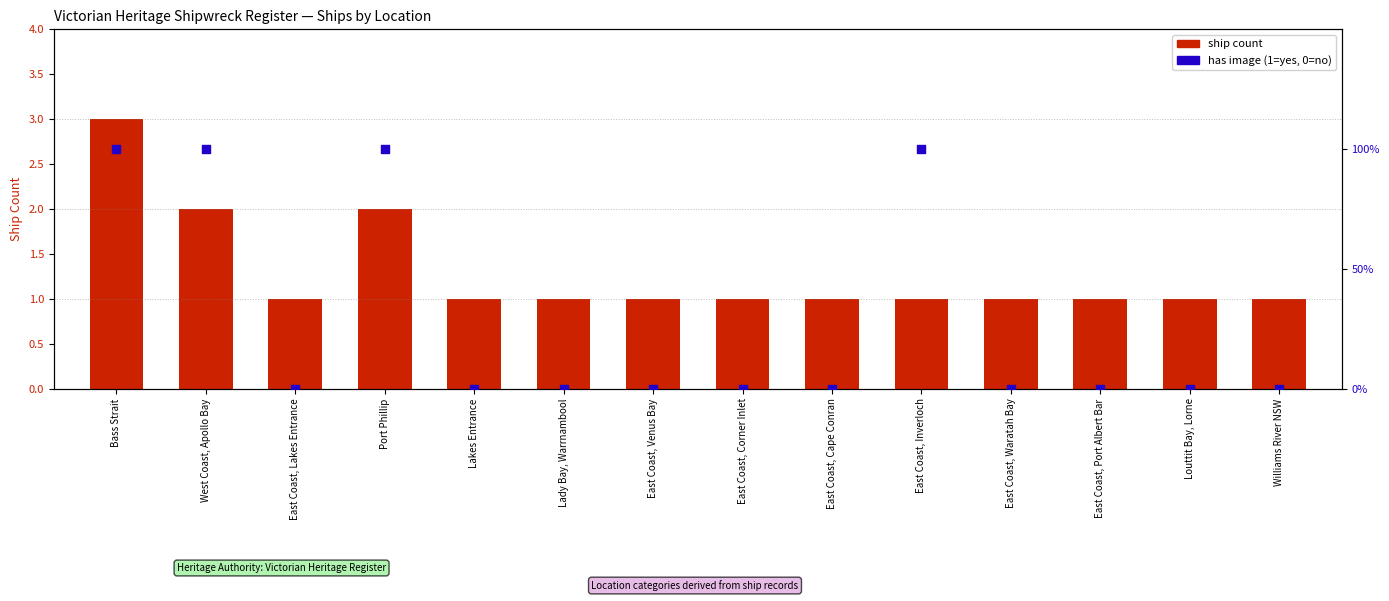

What is the total value across all series at East Coast, Waratah Bay?

1